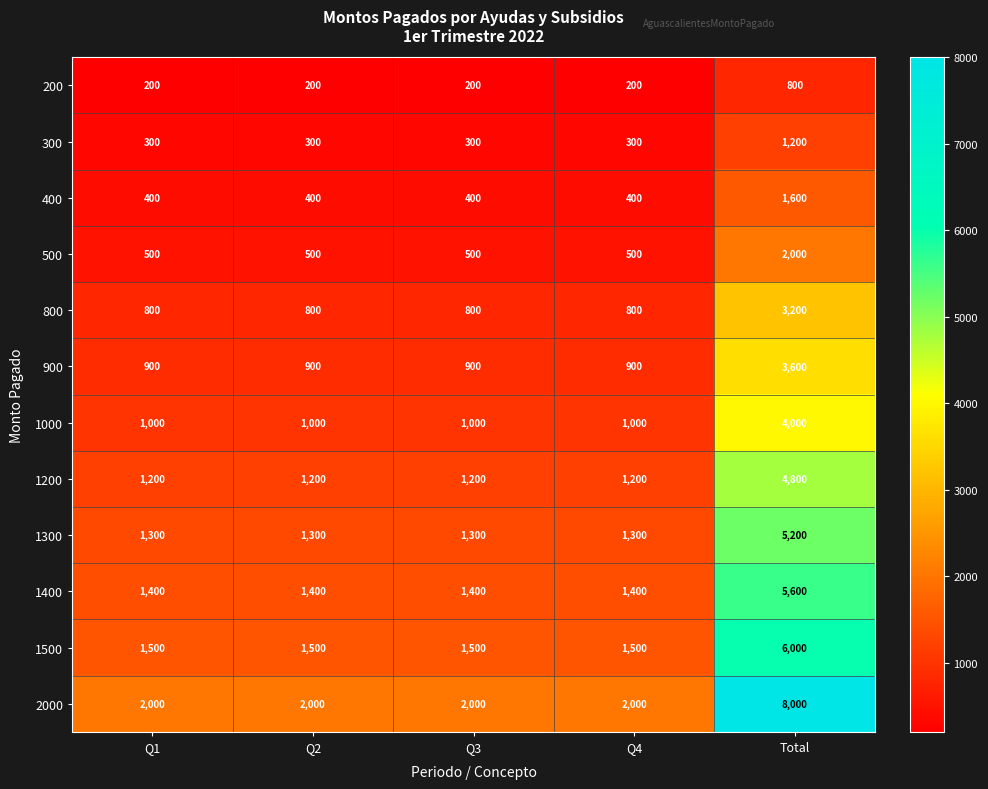

How many distinct data groups are displayed?

12